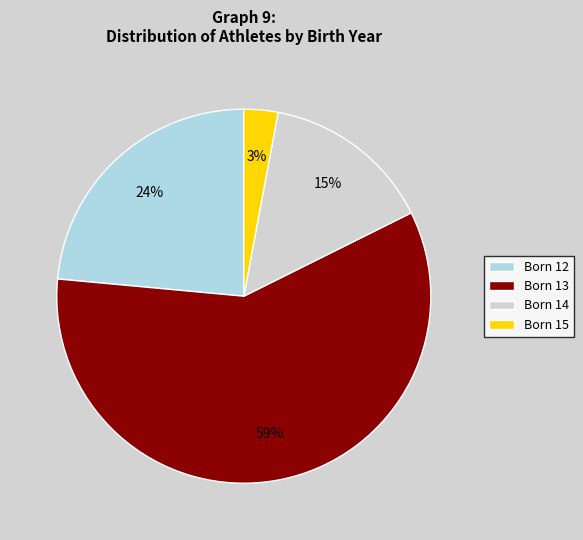

Which category has the smallest portion of the pie?

Born 15